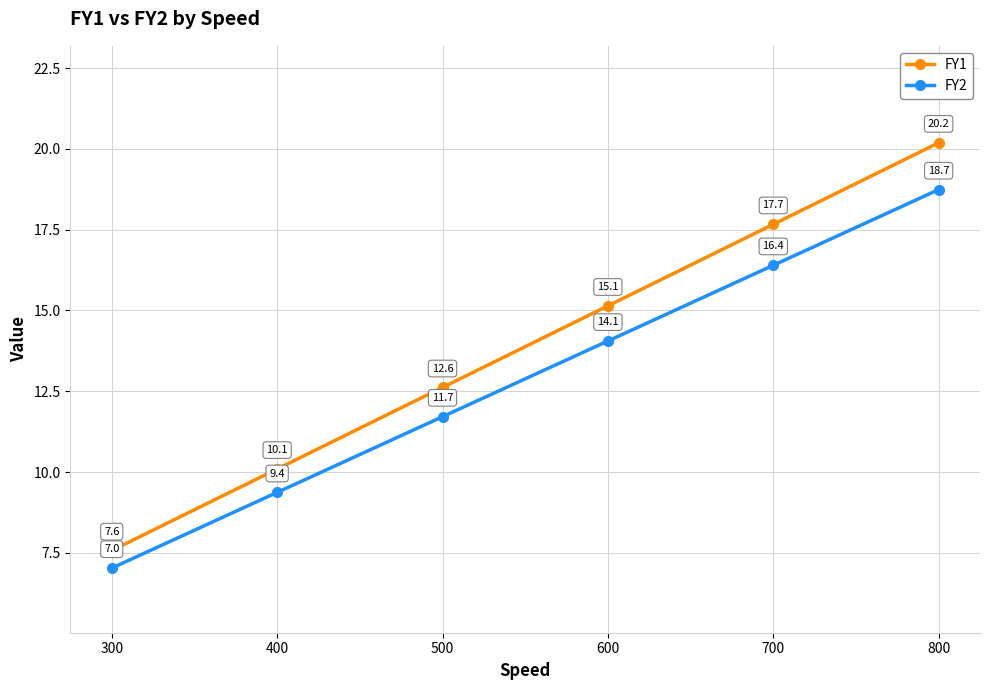

True or false: FY1 has a value of 10.1 at 400.

True